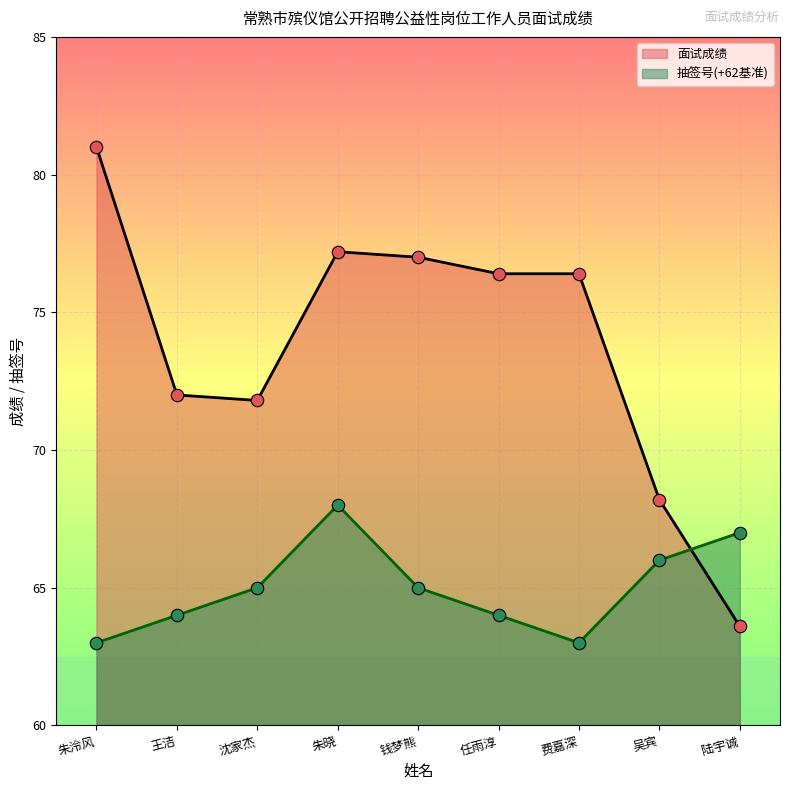

Which series contains the highest Y value?

面试成绩